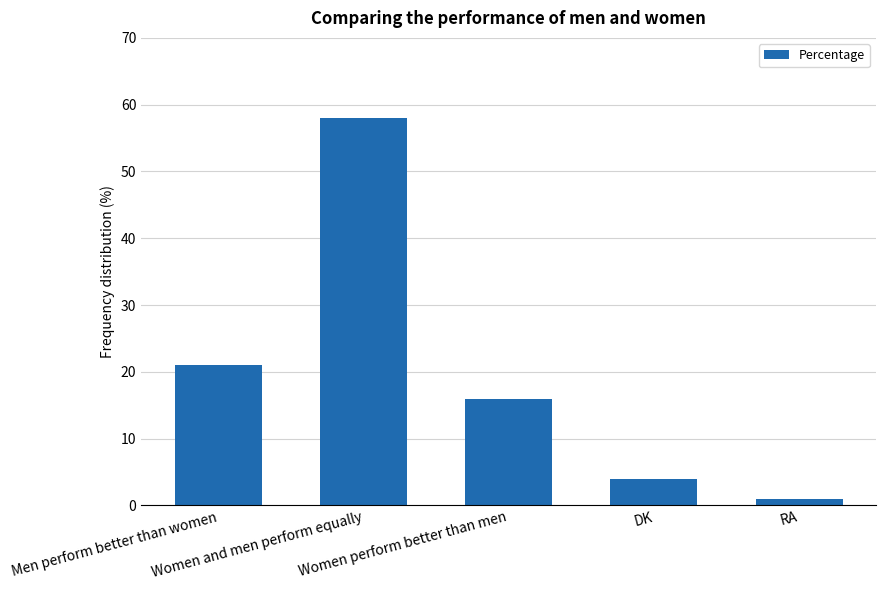

What is the maximum value shown in the chart?

58